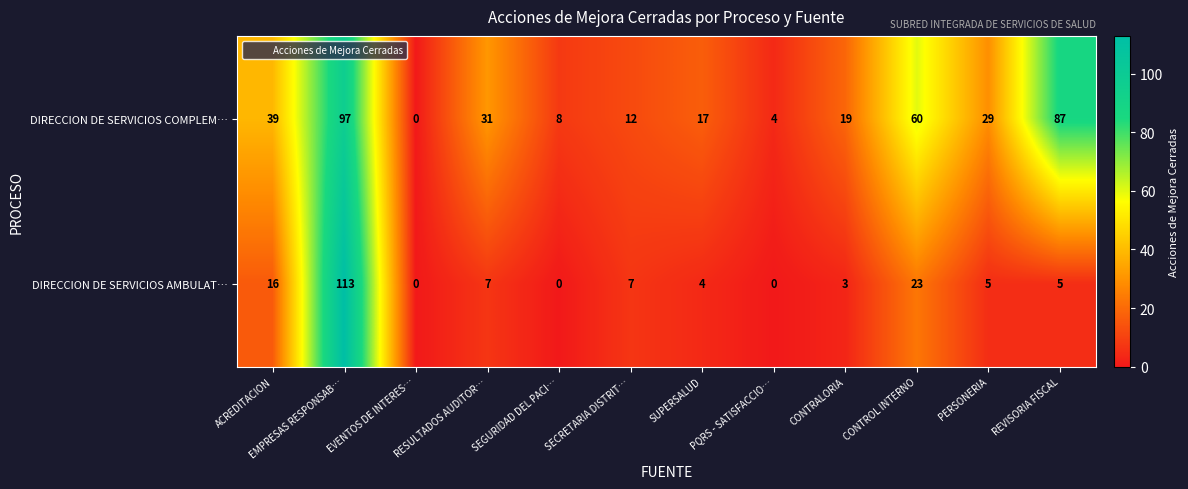

List the series in order of their peak value, lowest first.

DIRECCION DE SERVICIOS COMPLEM…, DIRECCION DE SERVICIOS AMBULAT…